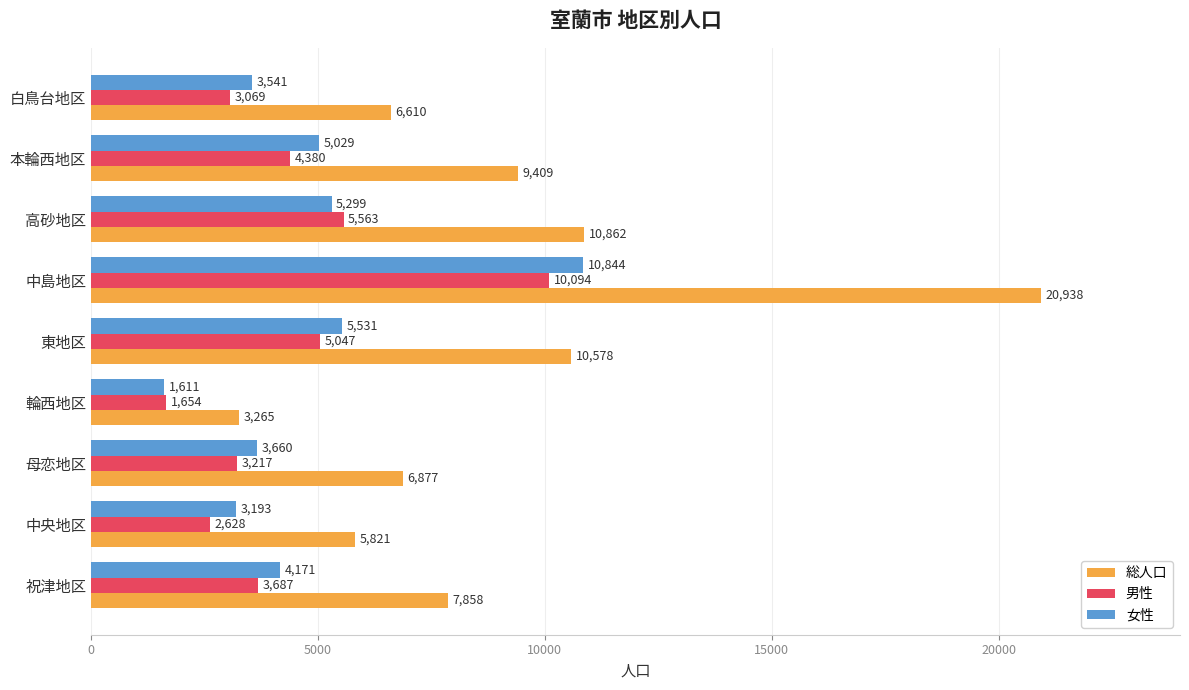

Which series has the largest total across all categories?

総人口